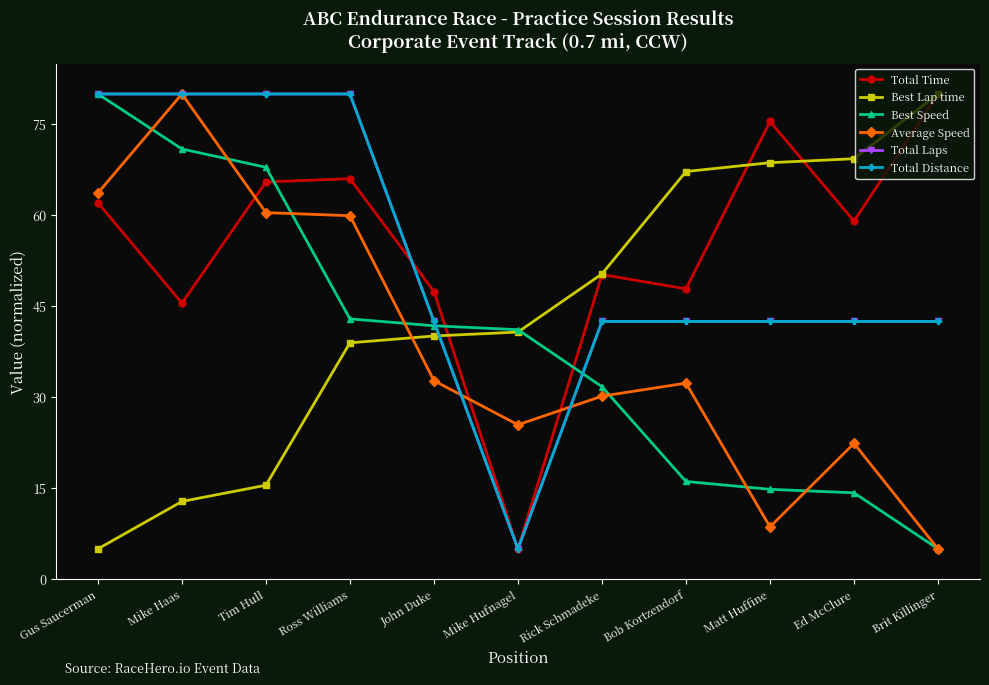

Where do Best Lap time and Total Laps first cross each other?

John Duke and Mike Hufnagel